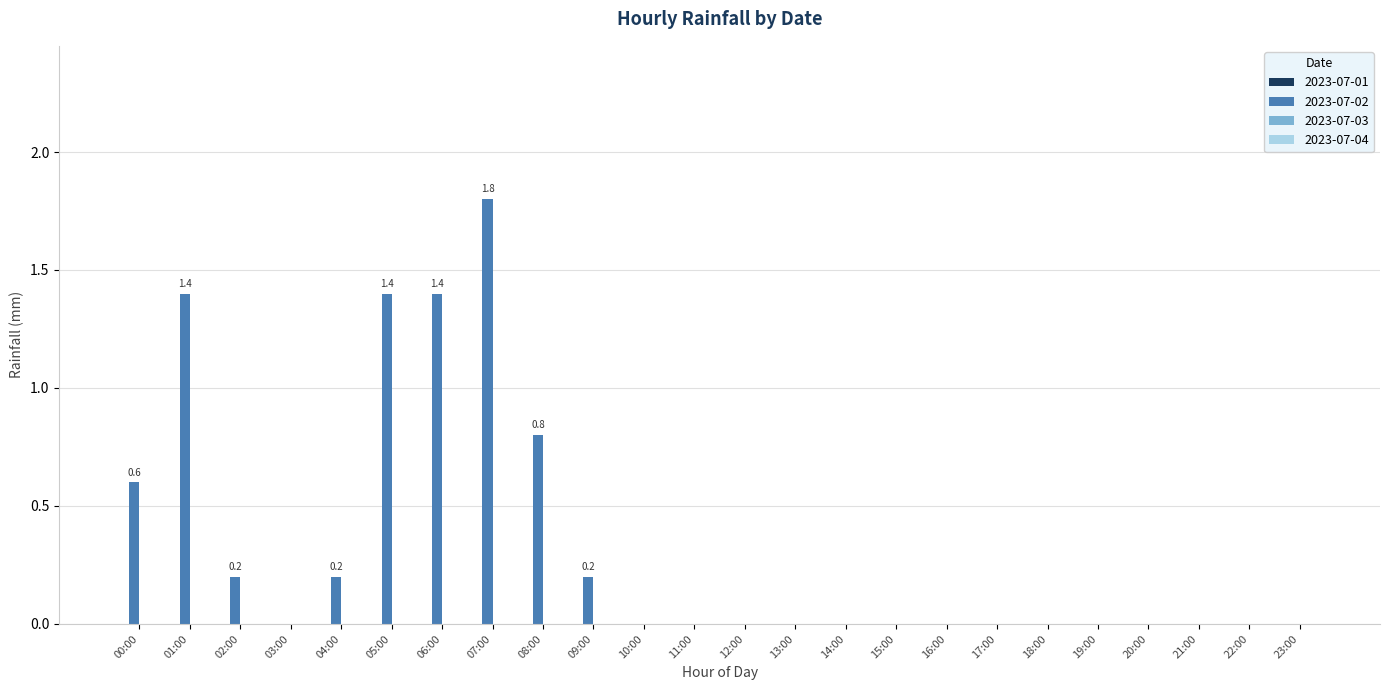

What is the maximum value shown in the chart?

1.8